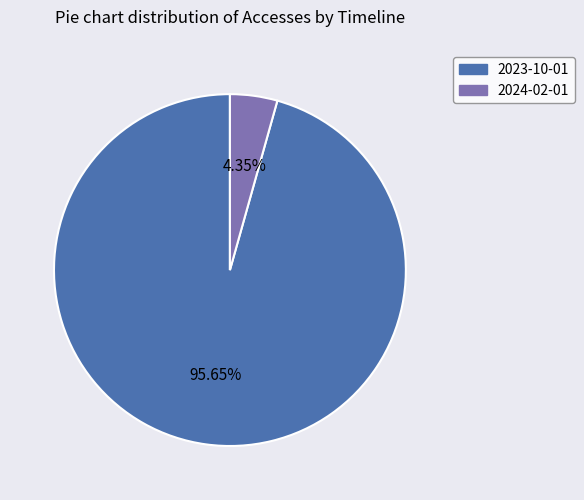

Does any single category account for the majority?

Yes